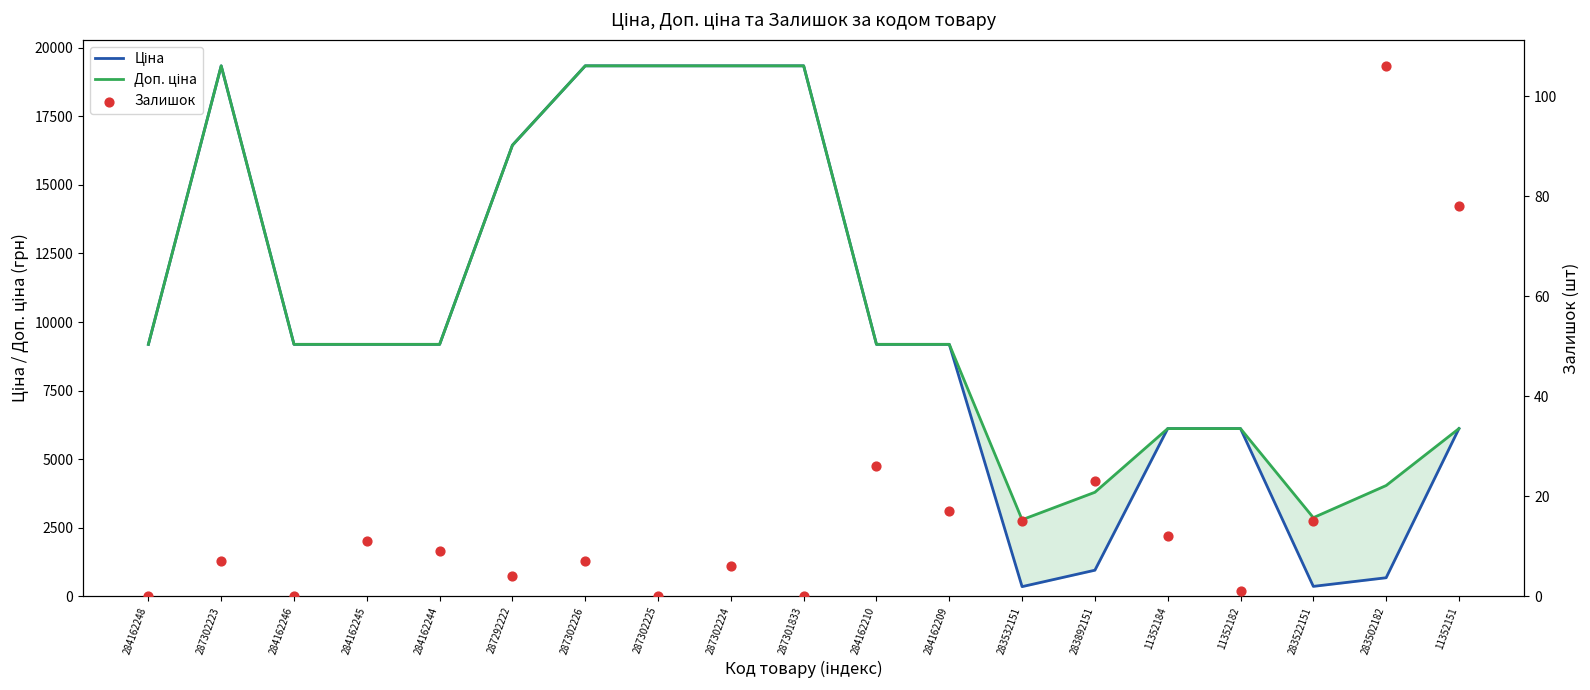

At which category is the sum across all series the highest?

287302223